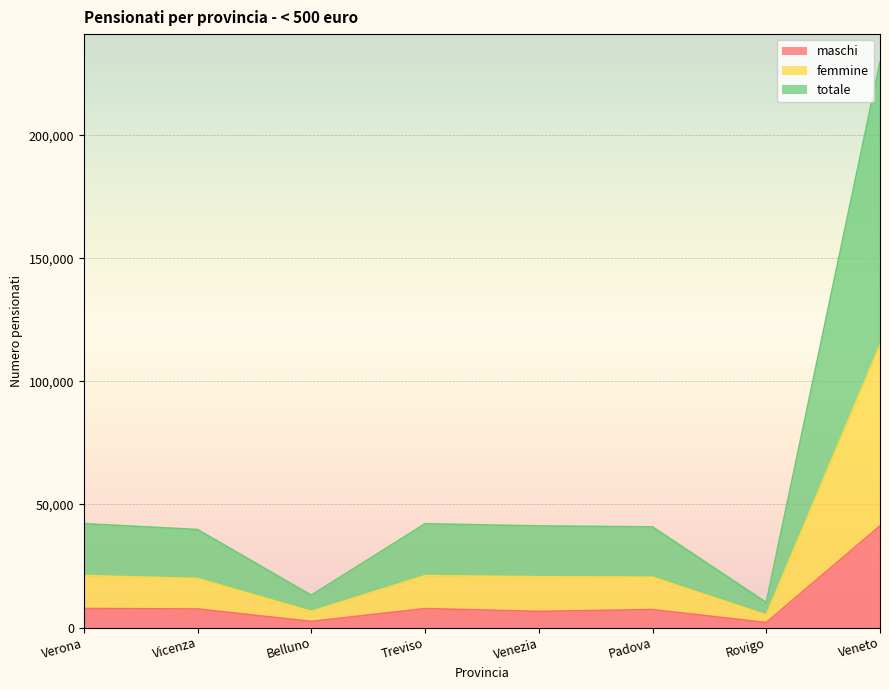

True or false: totale and maschi cross at least once.

False